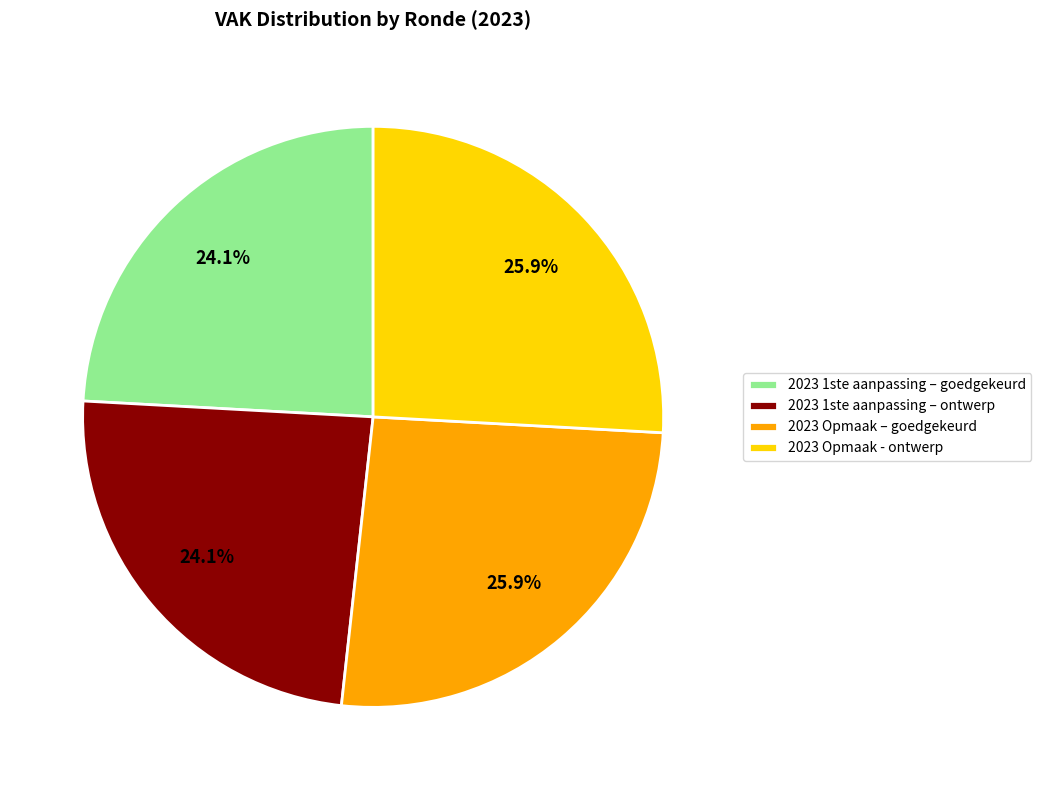

Count the number of slices in the pie.

4